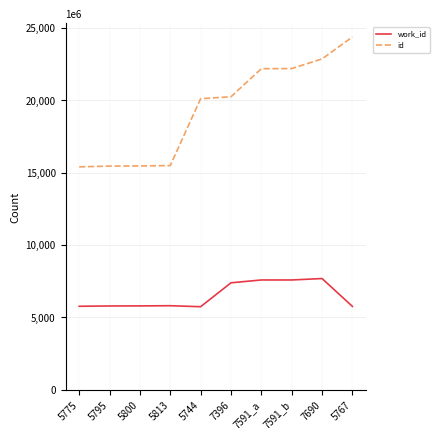

What is the difference between the maximum and minimum values in the work_id series?

1946